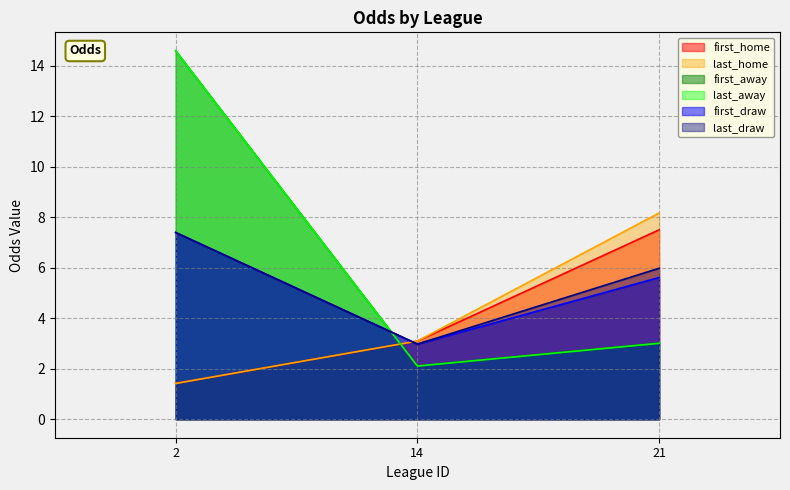

The last_draw series shows 4.5 at 2. True or false?

False